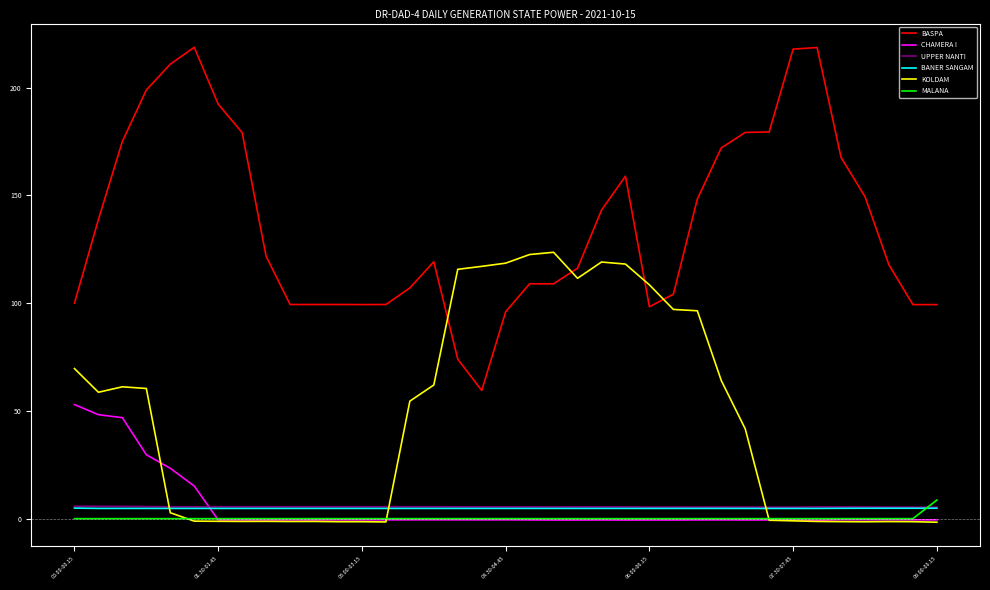

Count the number of data series in this chart.

6